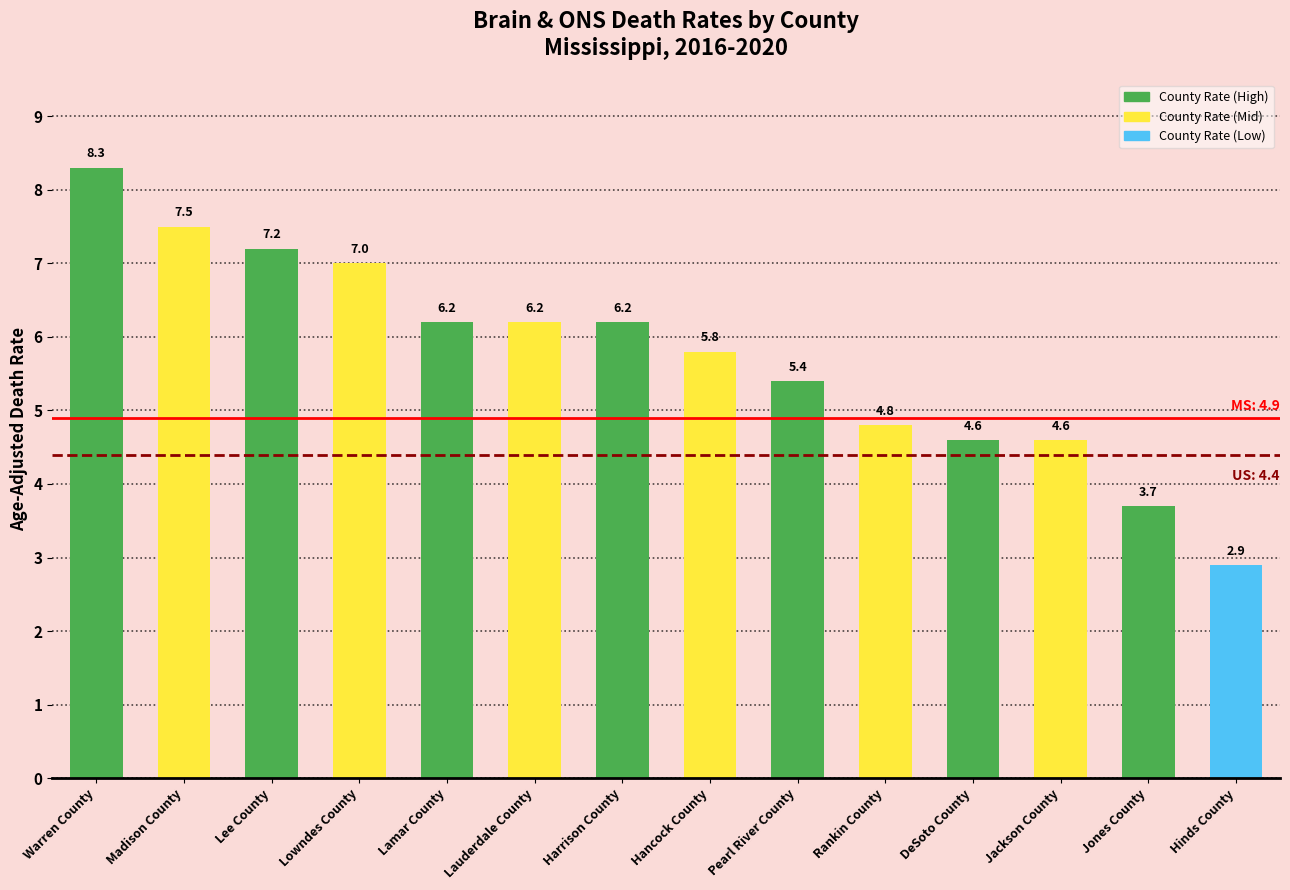

Which label corresponds to the smallest value in the chart?

Hinds County